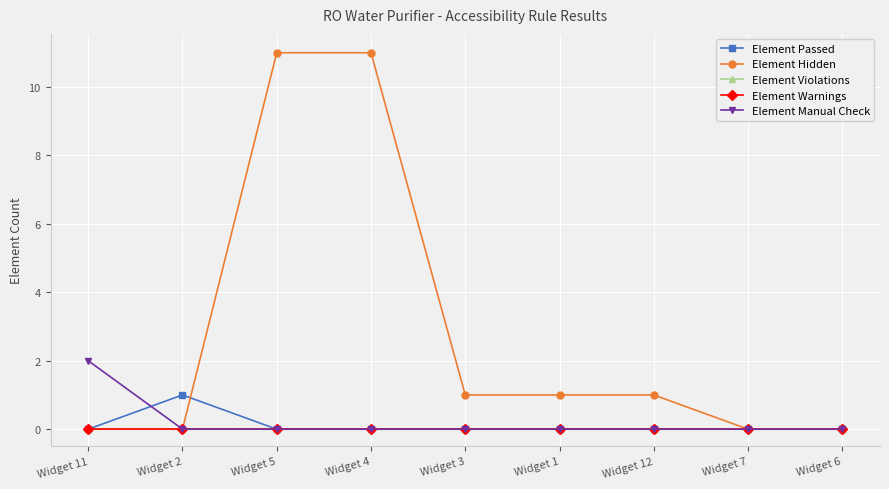

At which label does Element Violations reach its minimum?

Widget 11